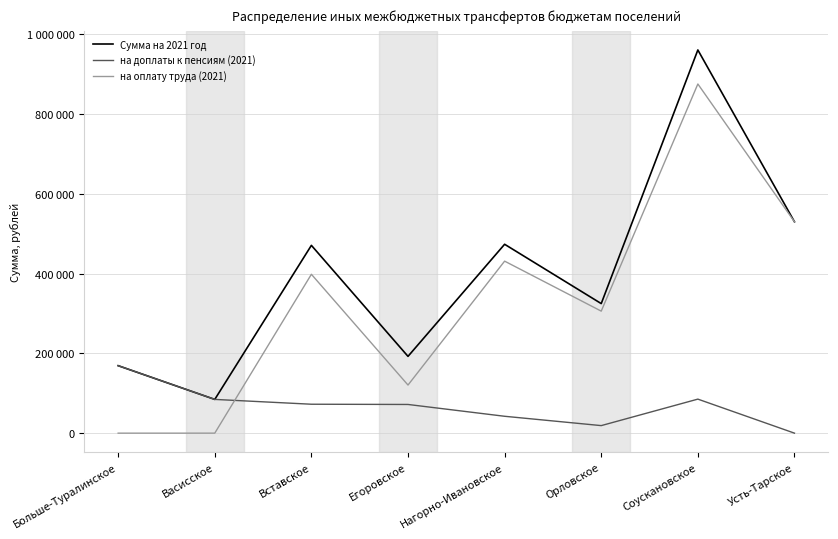

Where is на доплаты к пенсиям (2021) nearest to the value 84622?

Васисское